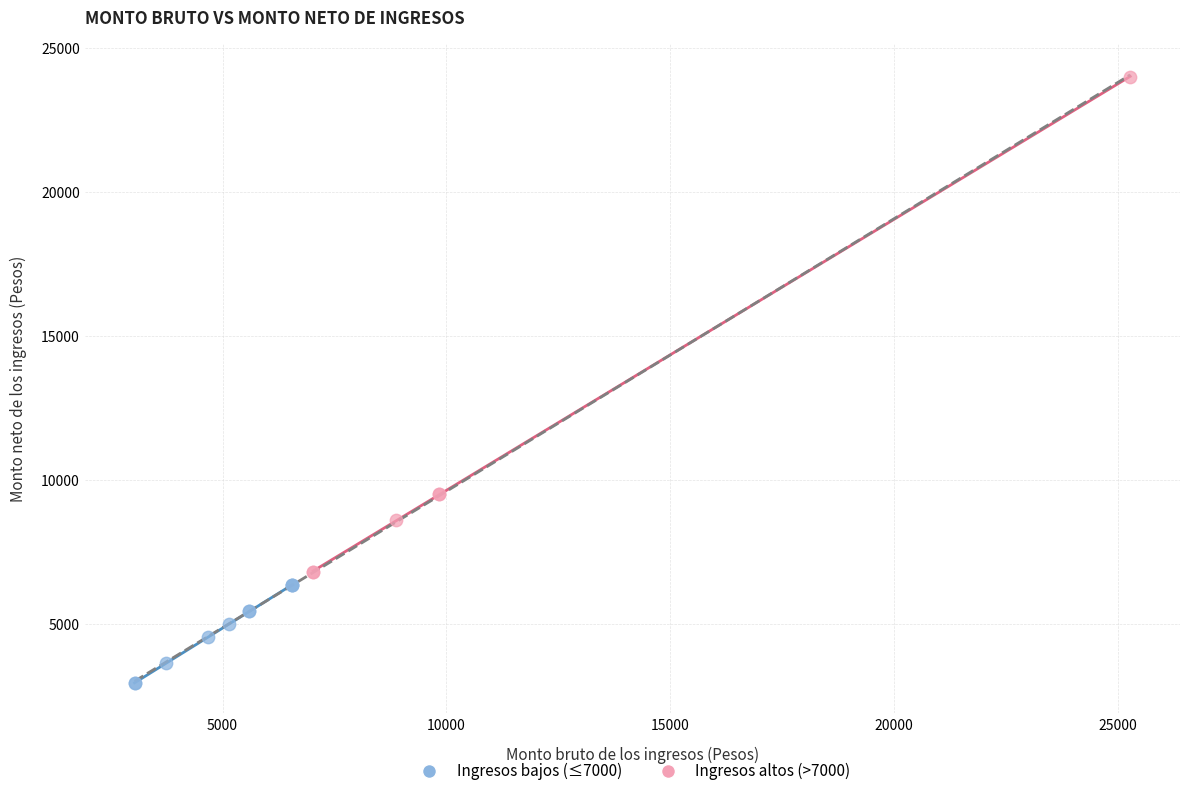

Which series contains the lowest Y value?

Ingresos bajos (≤7000)